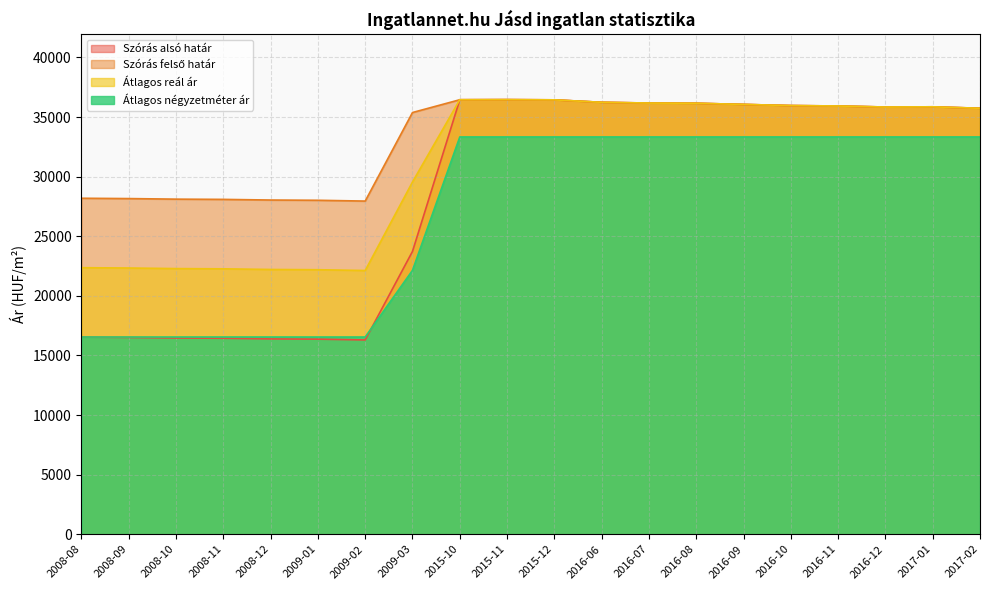

Reading left to right, extract all data points from this chart.

Szórás alsó határ: 2008-08=16537	2008-09=16510	2008-10=16462	2008-11=16442	2008-12=16388	2009-01=16367	2009-02=16300	2009-03=23730	2015-10=36455	2015-11=36464	2015-12=36446	2016-06=36240	2016-07=36178	2016-08=36160	2016-09=36063	2016-10=35966	2016-11=35931	2016-12=35844	2017-01=35862	2017-02=35740
Szórás felső határ: 2008-08=28189	2008-09=28162	2008-10=28114	2008-11=28094	2008-12=28040	2009-01=28019	2009-02=27952	2009-03=35382	2015-10=36455	2015-11=36464	2015-12=36446	2016-06=36240	2016-07=36178	2016-08=36160	2016-09=36063	2016-10=35966	2016-11=35931	2016-12=35844	2017-01=35862	2017-02=35740
Átlagos reál ár: 2008-08=22363	2008-09=22336	2008-10=22288	2008-11=22268	2008-12=22214	2009-01=22193	2009-02=22126	2009-03=29556	2015-10=36455	2015-11=36464	2015-12=36446	2016-06=36240	2016-07=36178	2016-08=36160	2016-09=36063	2016-10=35966	2016-11=35931	2016-12=35844	2017-01=35862	2017-02=35740
Átlagos négyzetméter ár: 2008-08=16546	2008-09=16546	2008-10=16546	2008-11=16546	2008-12=16546	2009-01=16546	2009-02=16546	2009-03=22142	2015-10=33333	2015-11=33333	2015-12=33333	2016-06=33333	2016-07=33333	2016-08=33333	2016-09=33333	2016-10=33333	2016-11=33333	2016-12=33333	2017-01=33333	2017-02=33333